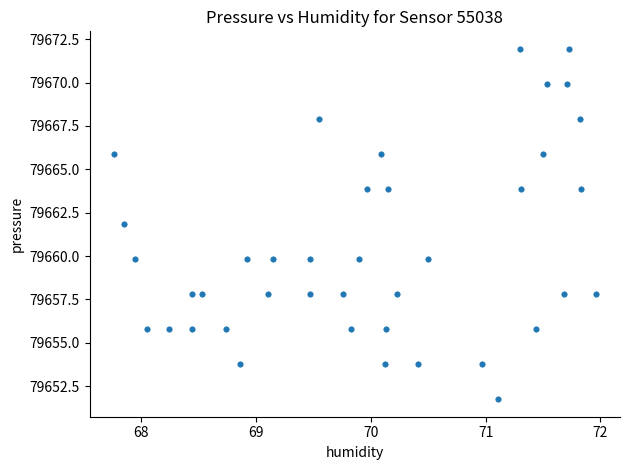

What Y value in the scatter plot is closest to 79661?

79661.8